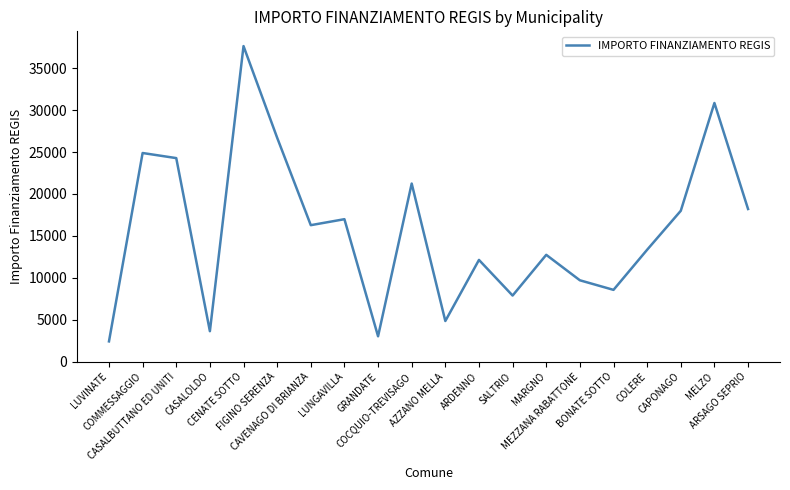

What is the greatest value displayed?

37634